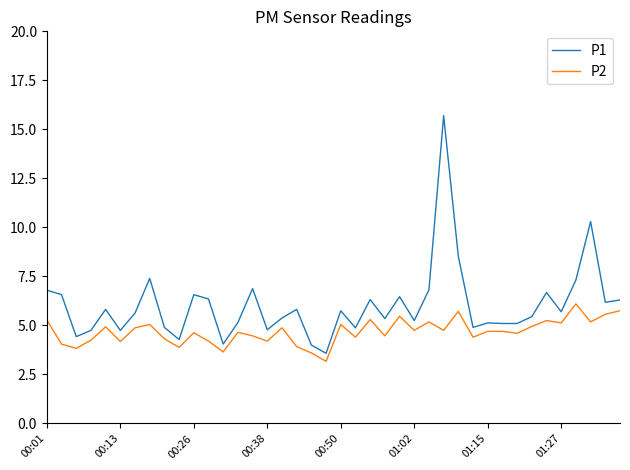

What is the difference between the maximum and minimum values in the P2 series?

2.9